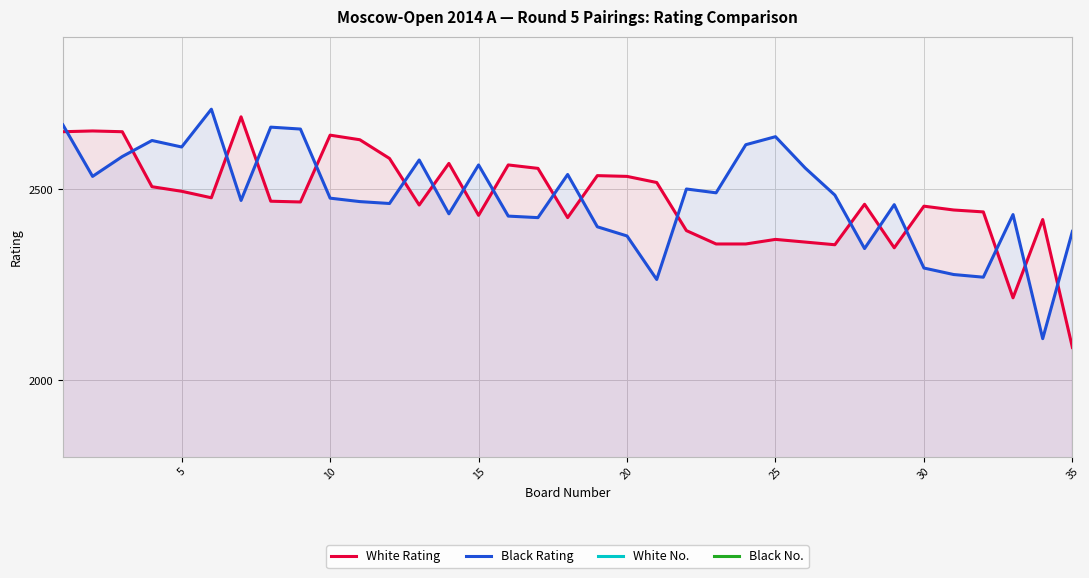

Which category has the lowest value in the White Rating series?

35